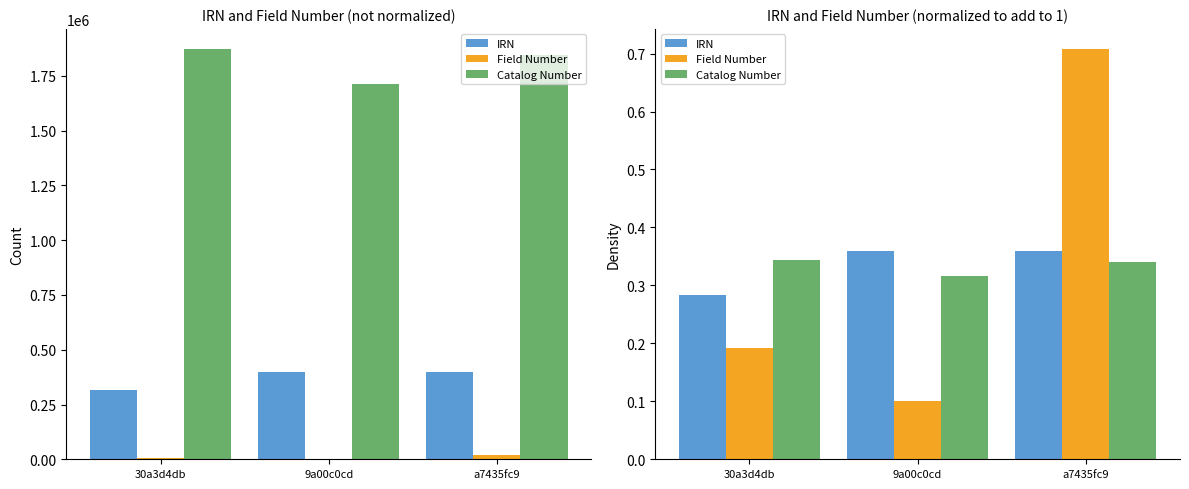

What is the approximate value of Catalog Number at a7435fc9?

0.3